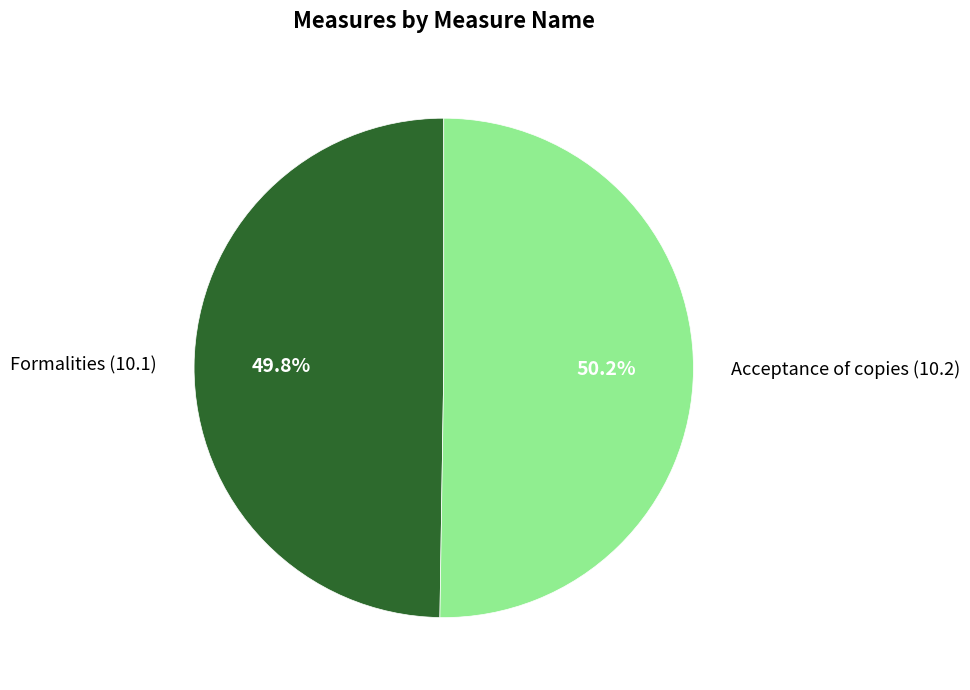

Is the sum of Formalities (10.1) and Acceptance of copies (10.2) greater than half?

Yes